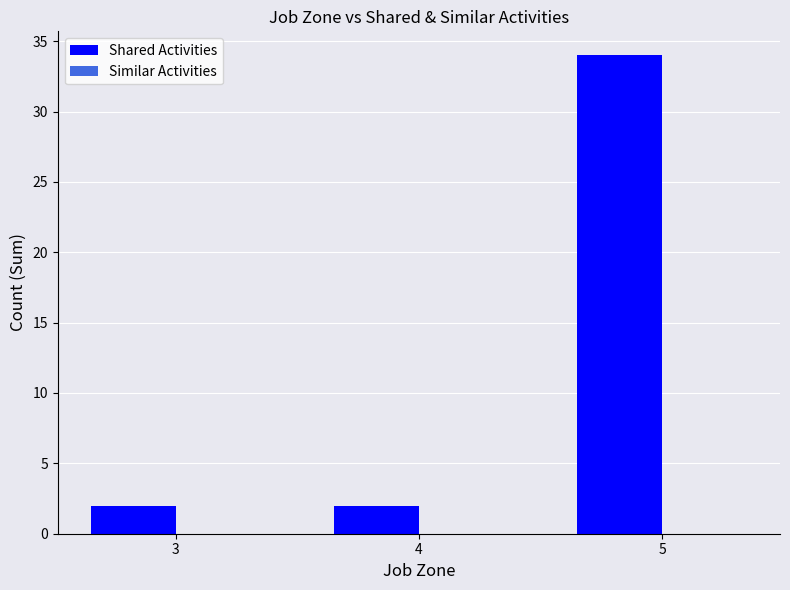

The chart shows a value of 34 at 5. True or false?

True